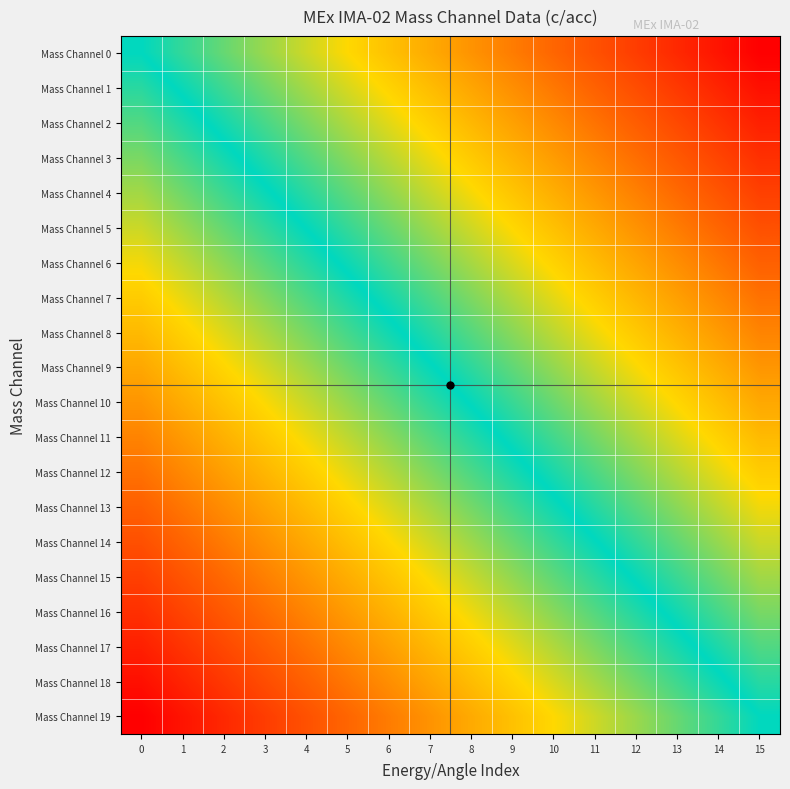

Rank the series by their maximum value, from highest to lowest.

Mass Channel 19, Mass Channel 18, Mass Channel 17, Mass Channel 16, Mass Channel 15, Mass Channel 14, Mass Channel 13, Mass Channel 12, Mass Channel 11, Mass Channel 10, Mass Channel 9, Mass Channel 8, Mass Channel 7, Mass Channel 6, Mass Channel 5, Mass Channel 4, Mass Channel 3, Mass Channel 2, Mass Channel 1, Mass Channel 0